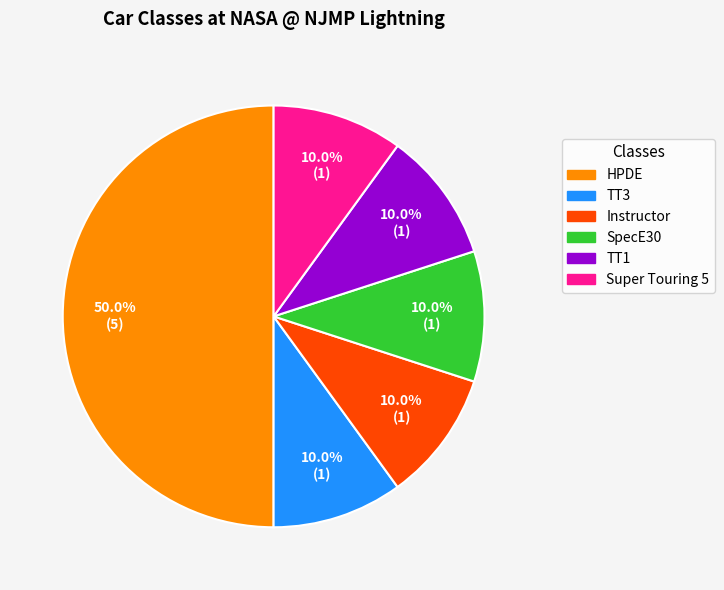

What is the ratio of the value at Super Touring 5 to the value at TT1?

1.0